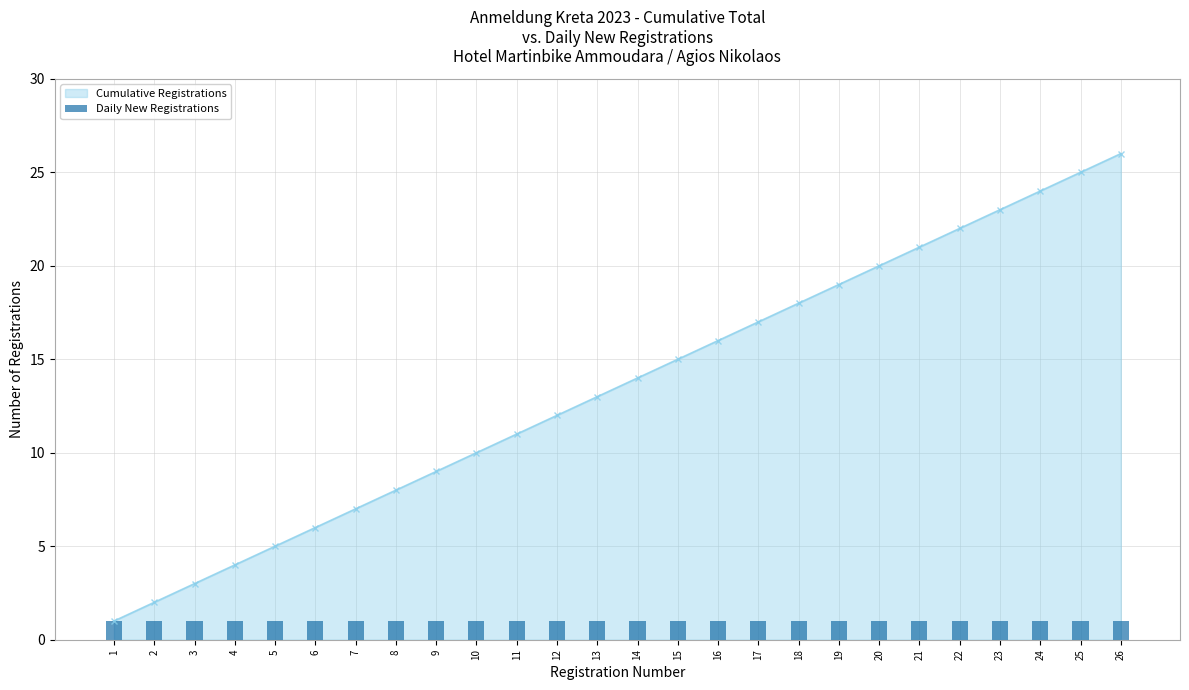

What value does the data have at 16?

16